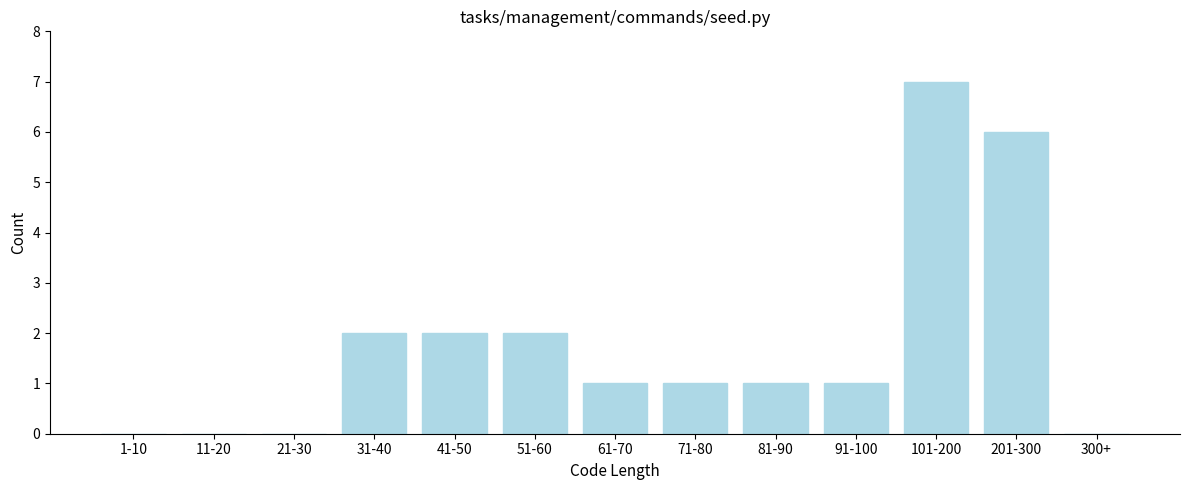

Reading left to right, what are all the values shown in this chart?

1-10=0	11-20=0	21-30=0	31-40=2	41-50=2	51-60=2	61-70=1	71-80=1	81-90=1	91-100=1	101-200=7	201-300=6	300+=0